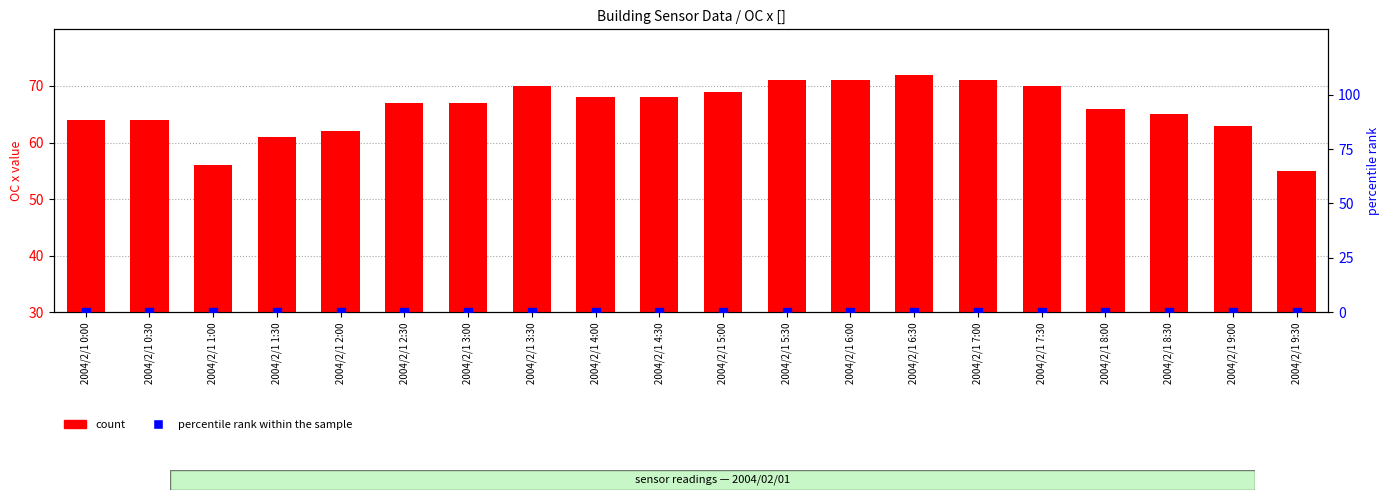

What is the total value across all series at 2004/2/1 8:00?

66